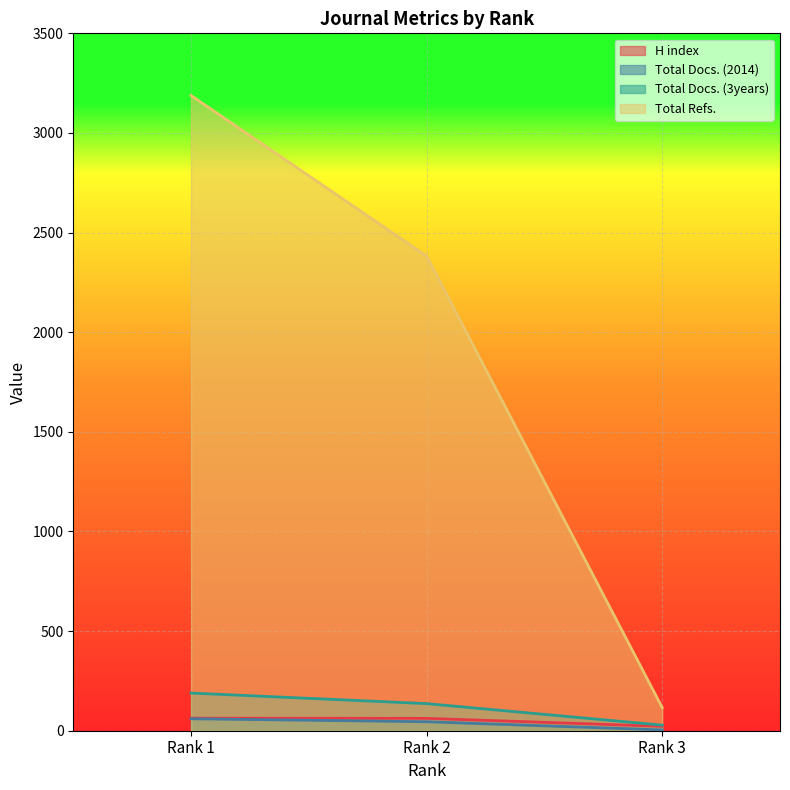

Reading left to right, what are all the values shown in this chart?

H index: Rank 1=63	Rank 2=62	Rank 3=22
Total Docs. (2014): Rank 1=60	Rank 2=45	Rank 3=4
Total Docs. (3years): Rank 1=189	Rank 2=136	Rank 3=28
Total Refs.: Rank 1=3188	Rank 2=2382	Rank 3=116